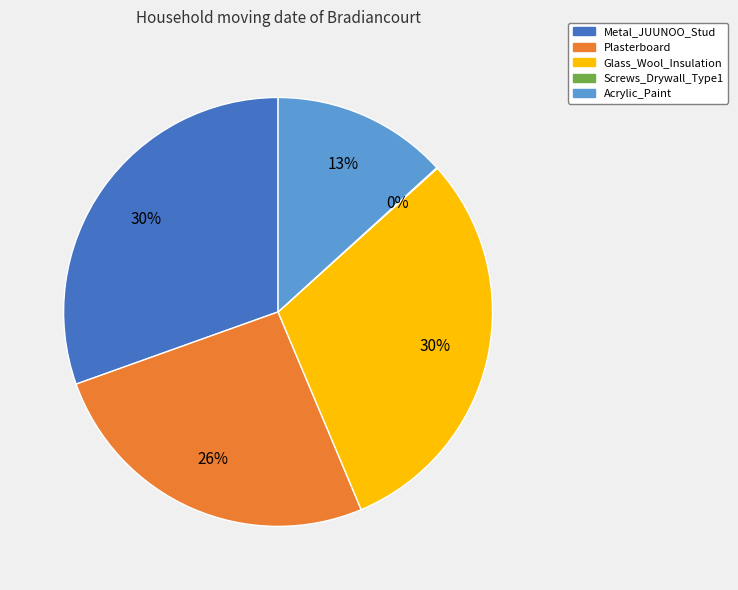

Combined, do Glass_Wool_Insulation and Acrylic_Paint account for over 50%?

No